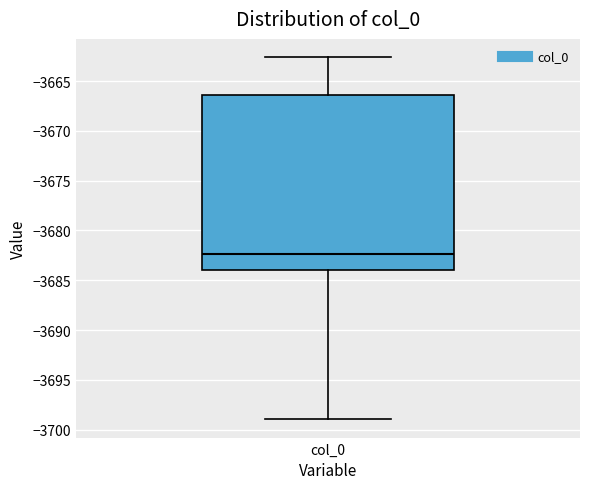

Where does the lower whisker of the box for col_0 end on the y-axis? The values are not printed on the chart, so give them approximately, as read against the axis.

-3699.0